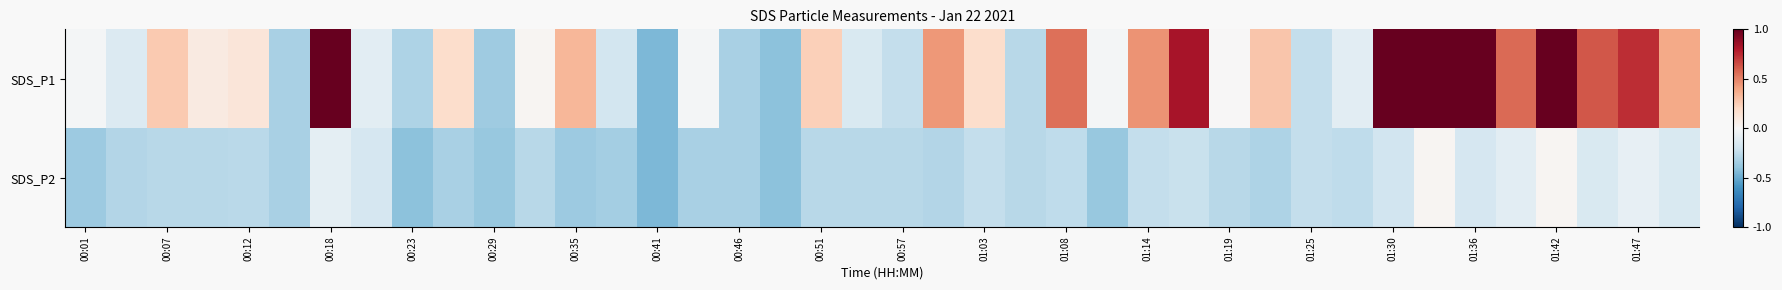

At how many categories does at least one series exceed 0?

23